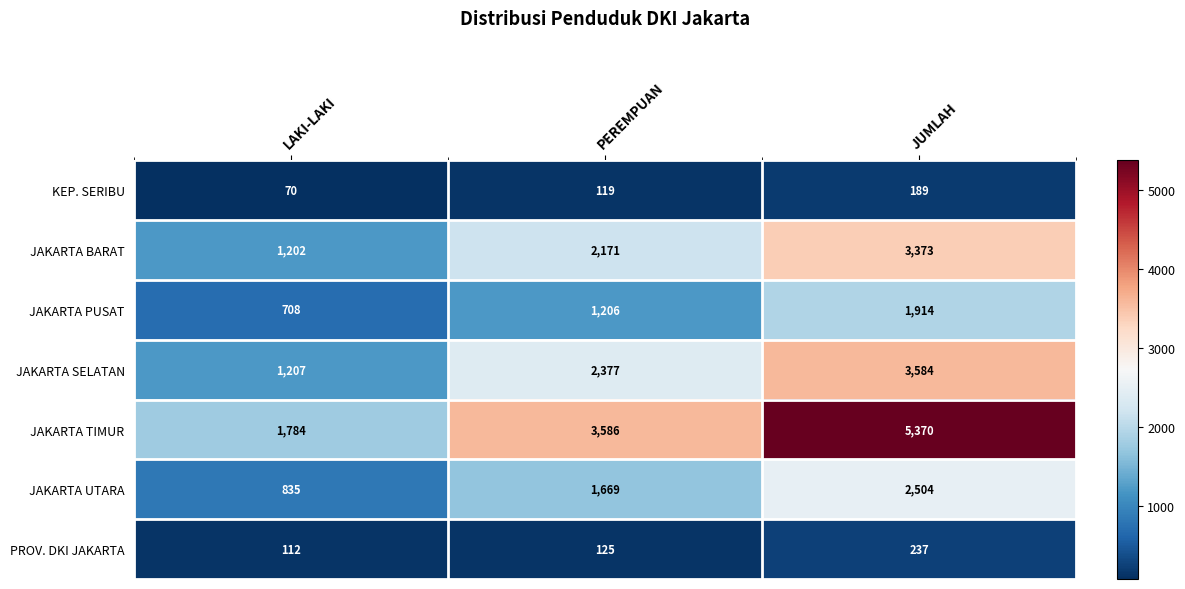

What is the spread (max minus min) of values at LAKI-LAKI?

1714